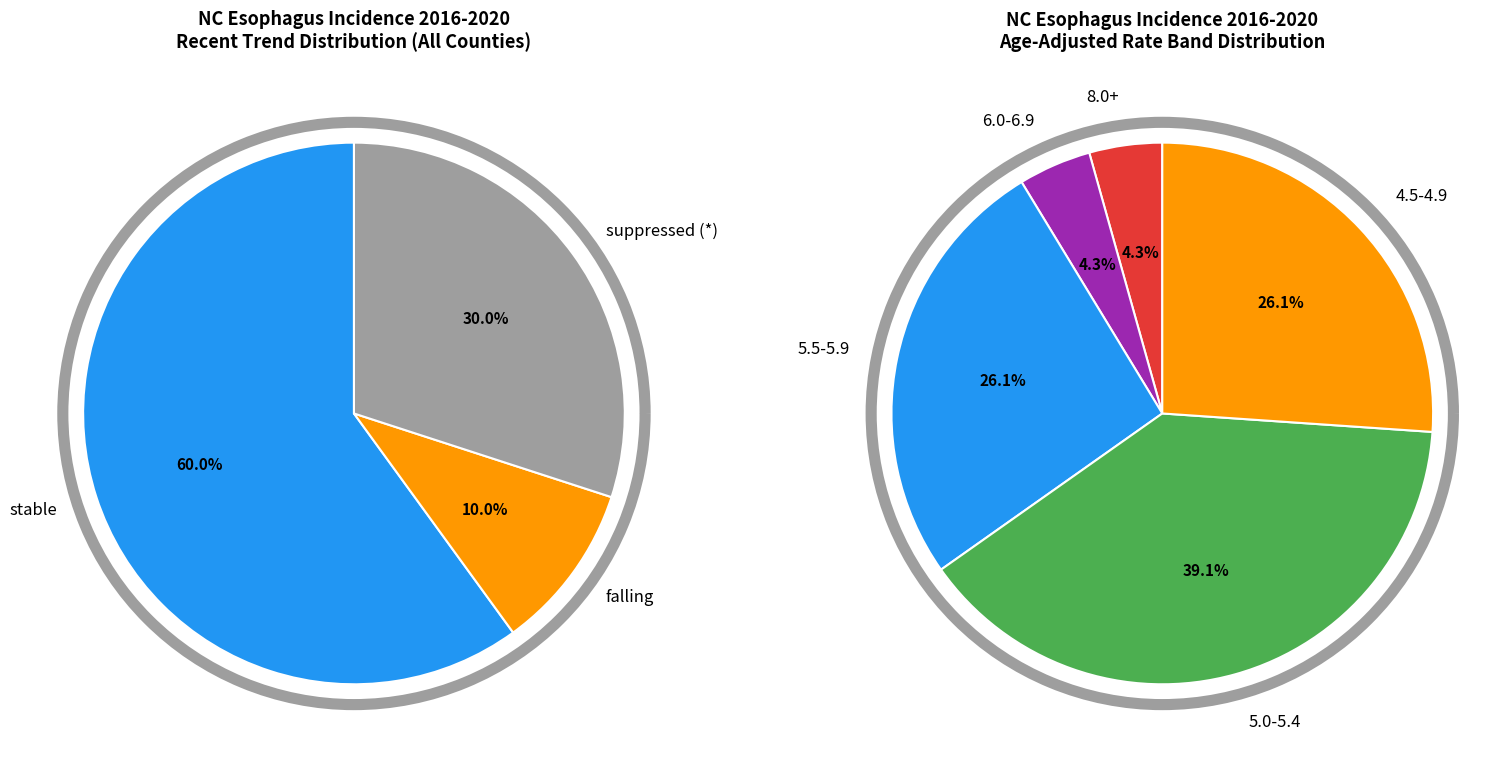

Combined, do stable and * account for over 50%?

Yes